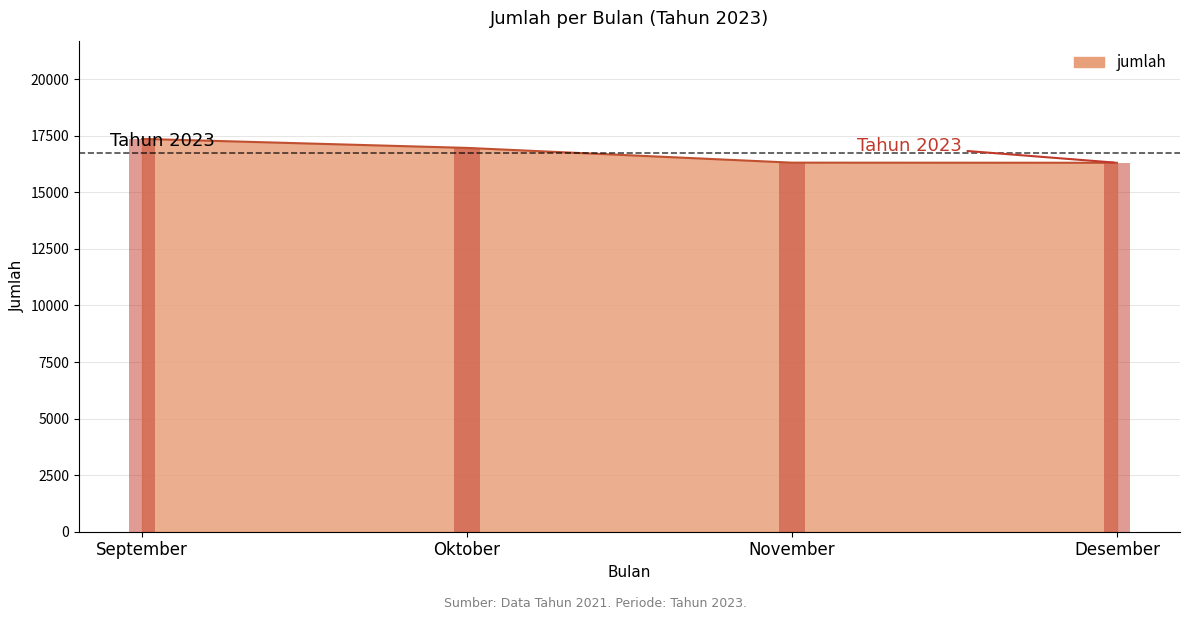

Which label corresponds to the smallest value in the chart?

Desember